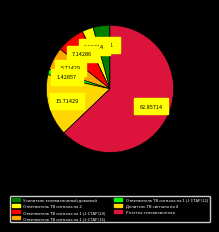

The Ответвитель ТВ сигнала на 1 (J-1TAP/12) slice represents 1% of the pie. True or false?

True